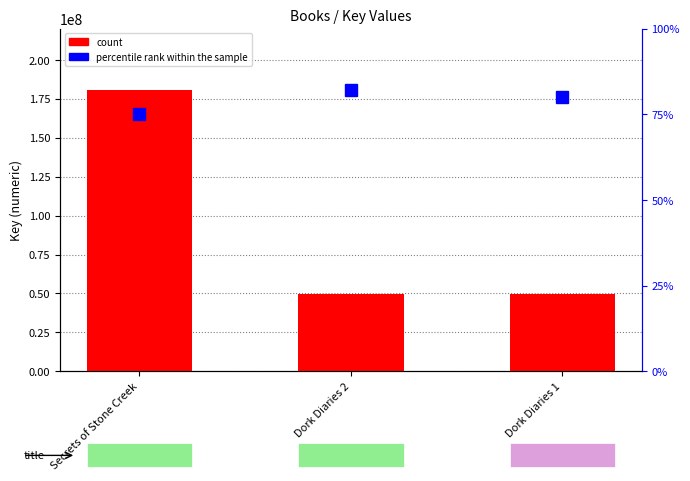

Rank the series by their maximum value, from highest to lowest.

count, percentile rank within the sample